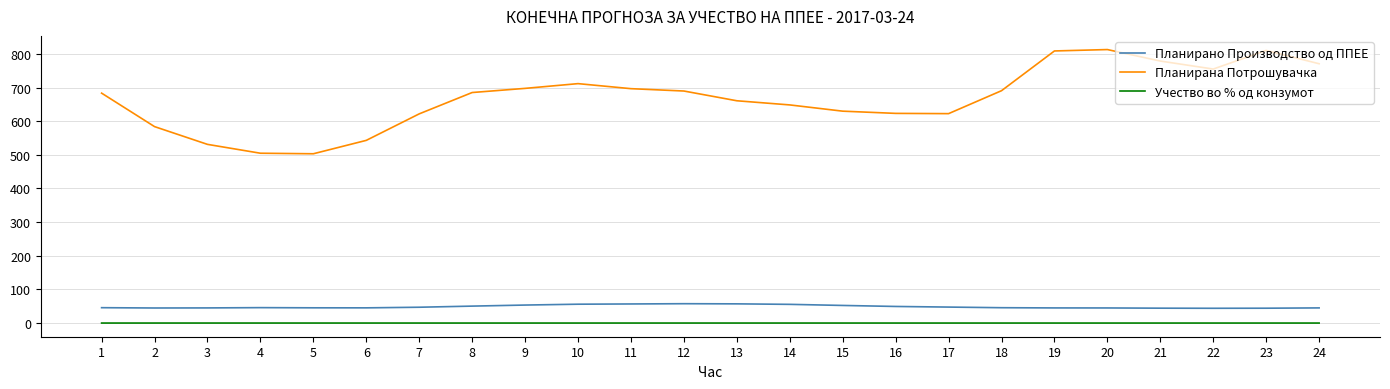

The value of Планирана Потрошувачка at 21 is 778.7. True or false?

True